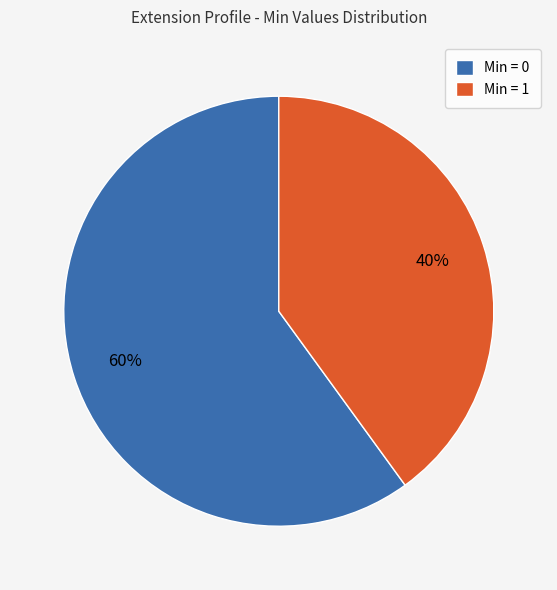

What is the majority slice?

Min = 0